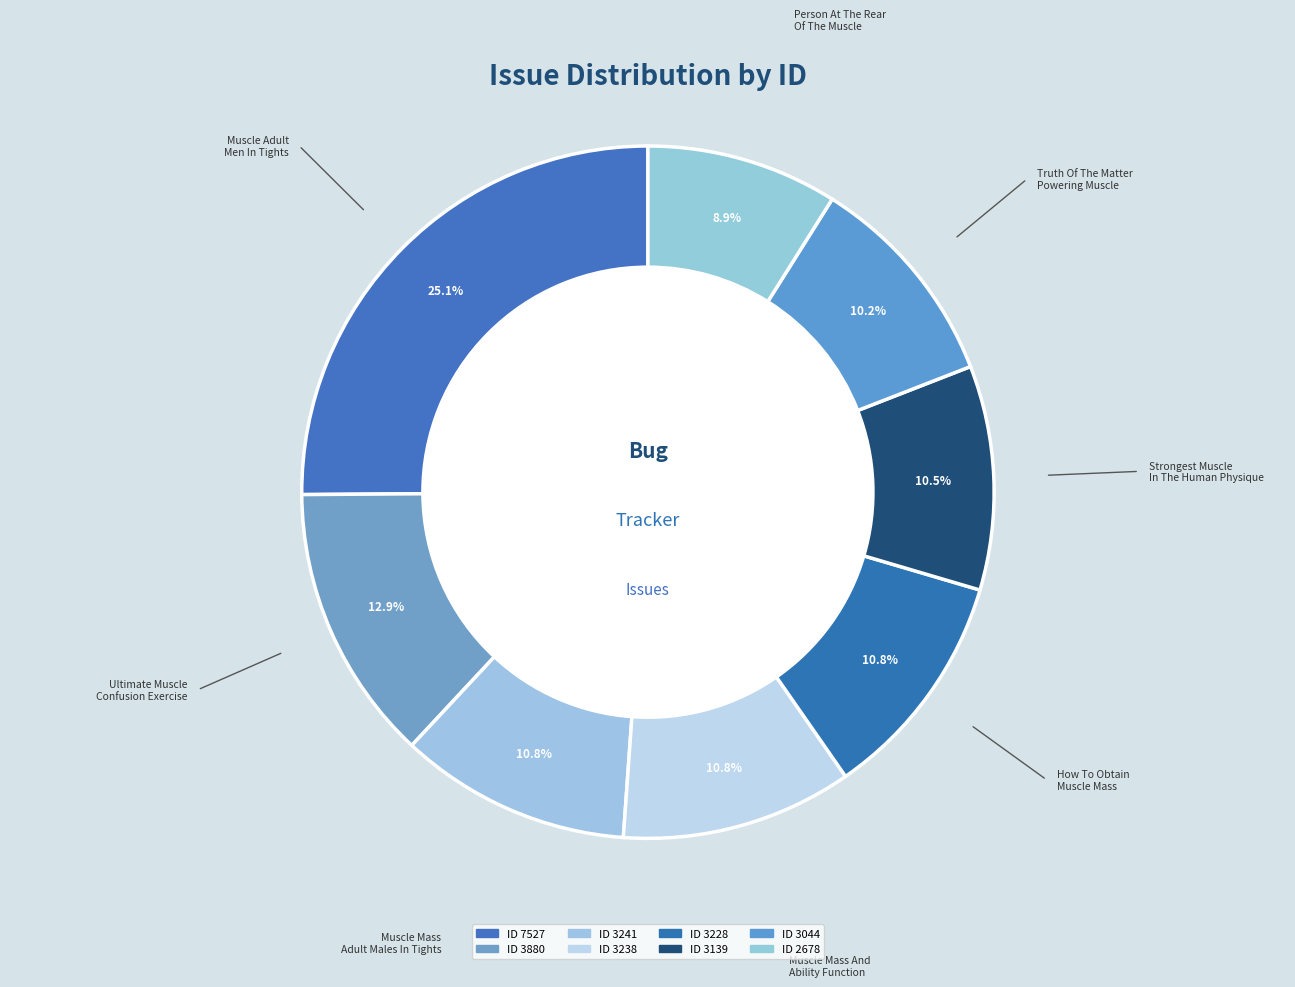

How many slices are in this pie chart?

8